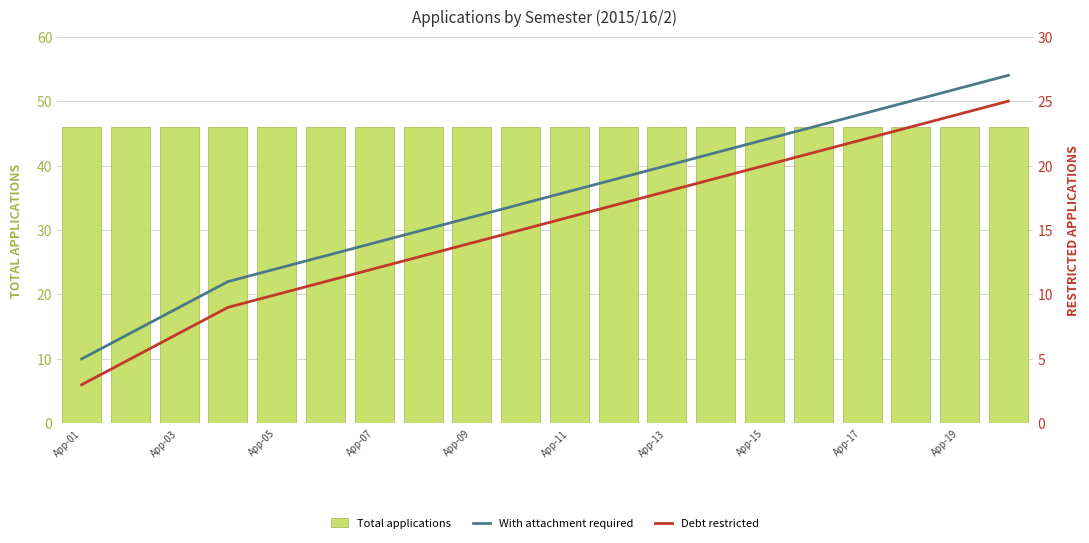

What is the difference between the maximum and minimum values in the With attachment required series?

22